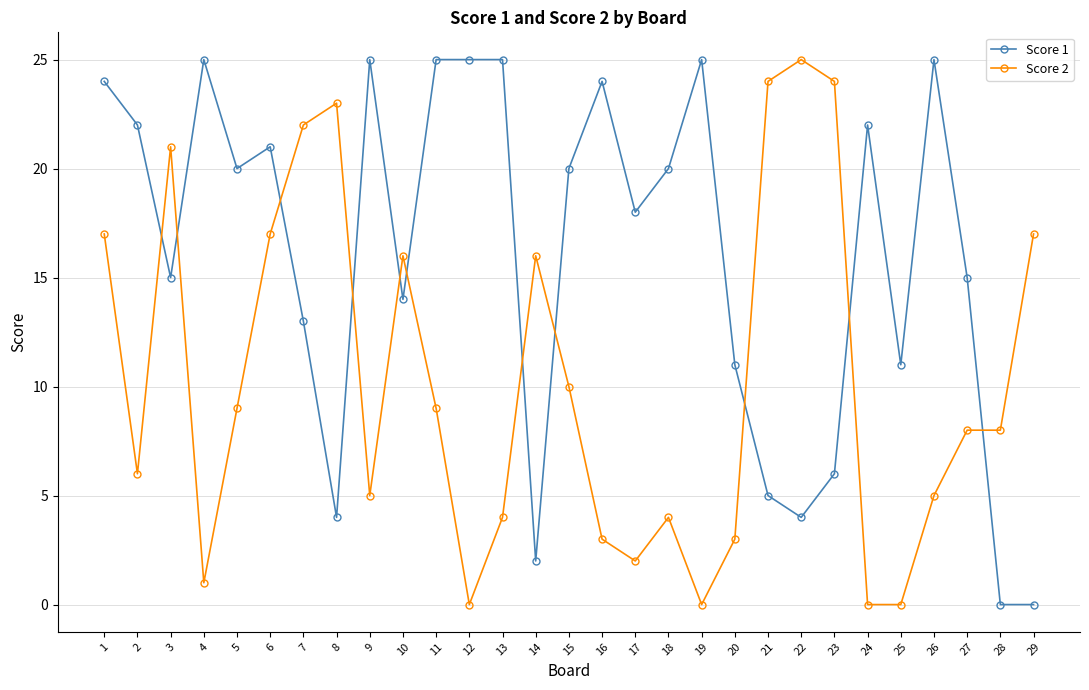

Rank the series at 25 from highest to lowest value.

Score 1, Score 2